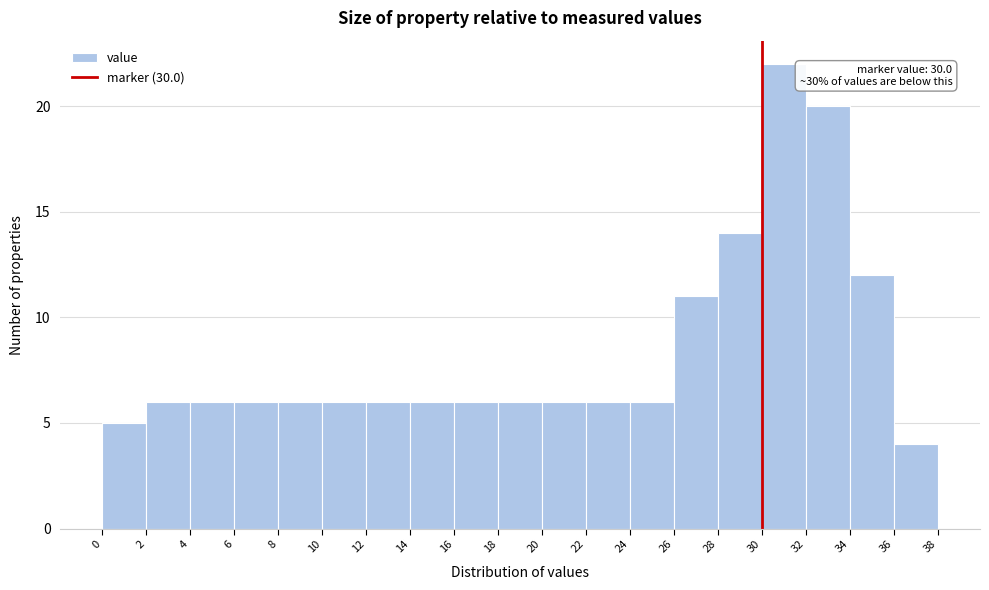

Which range on the x-axis has the tallest bar?

30 to 32